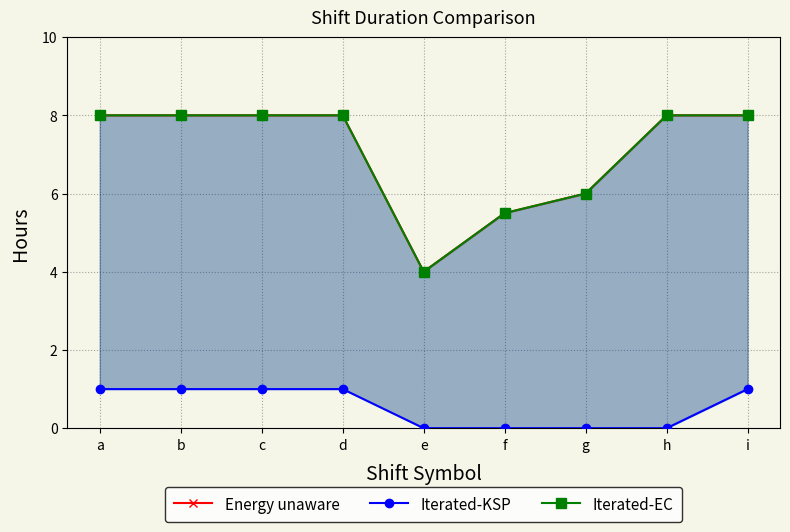

Is it true that Iterated-KSP equals 0.0 at e?

True